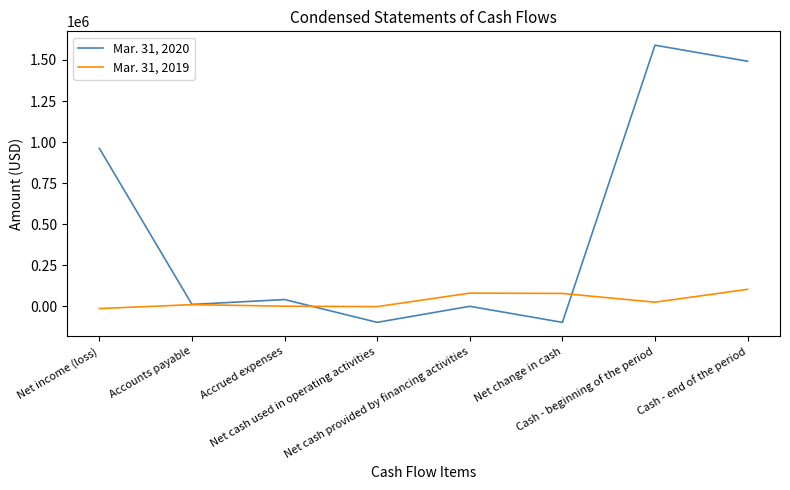

Which series has the largest total across all categories?

Mar. 31, 2020